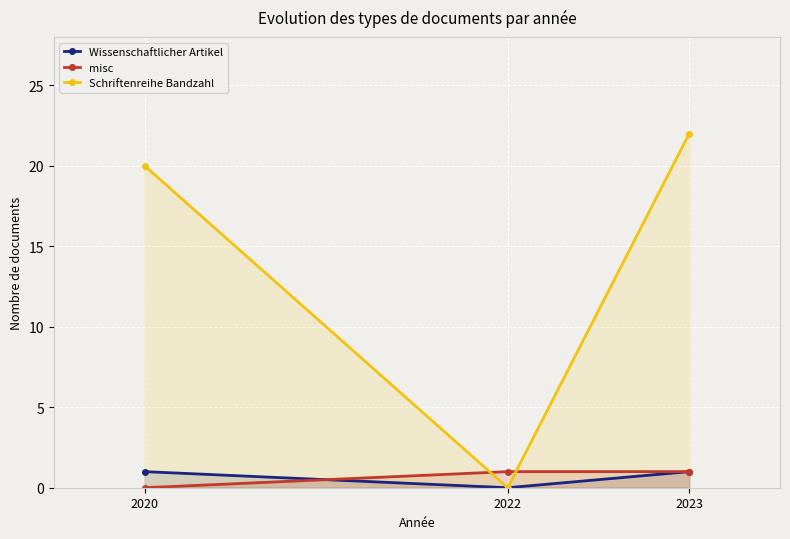

Reading left to right, list all the values displayed in this chart.

Wissenschaftlicher Artikel: 2020=1	2022=0	2023=1
misc: 2020=0	2022=1	2023=1
Schriftenreihe Bandzahl: 2020=20	2022=0	2023=22